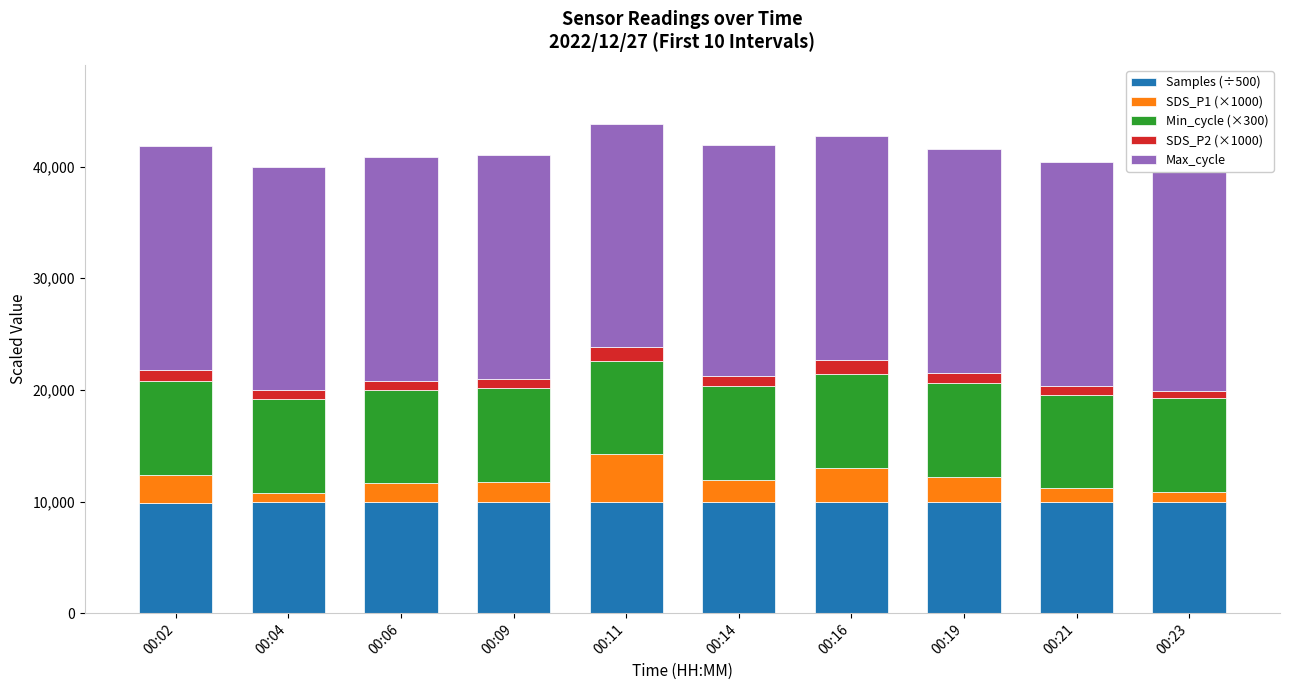

What is the maximum value for Samples (÷500)?

9947.0